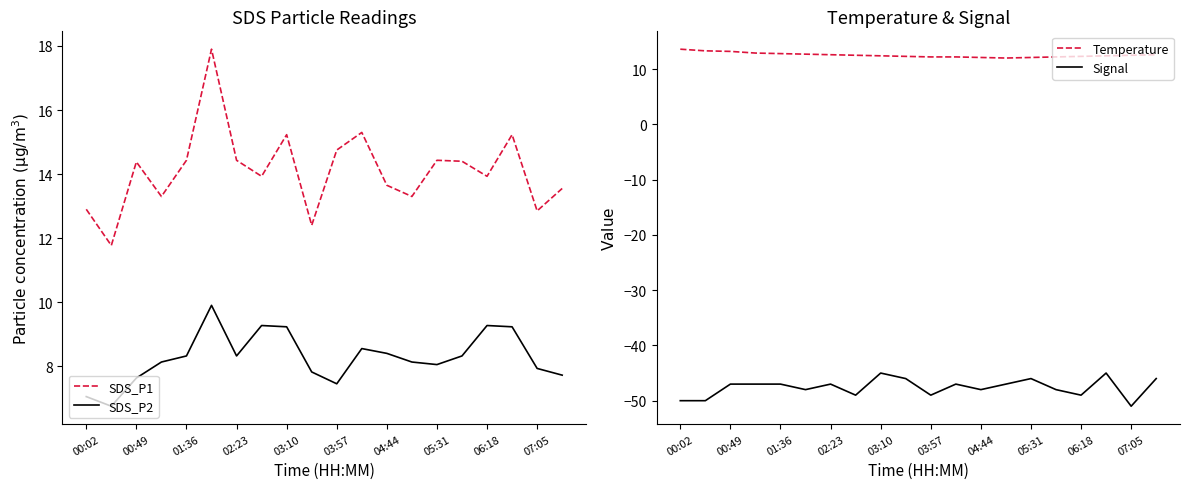

Which series has the largest range (max minus min)?

SDS_P1